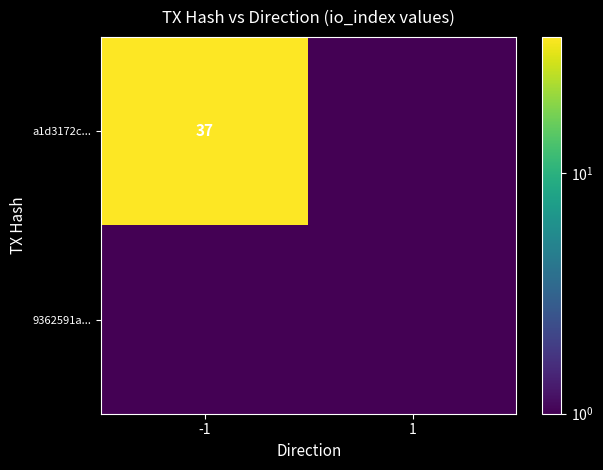

Is it true that a1d3172c... equals 21.9 at -1?

False